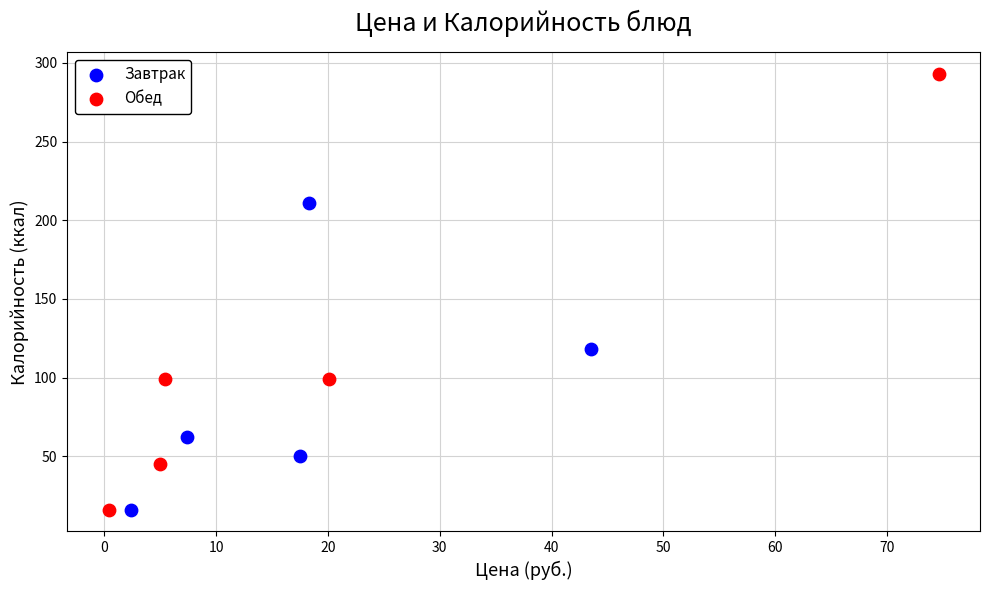

Which series reaches the maximum Y coordinate?

Обед